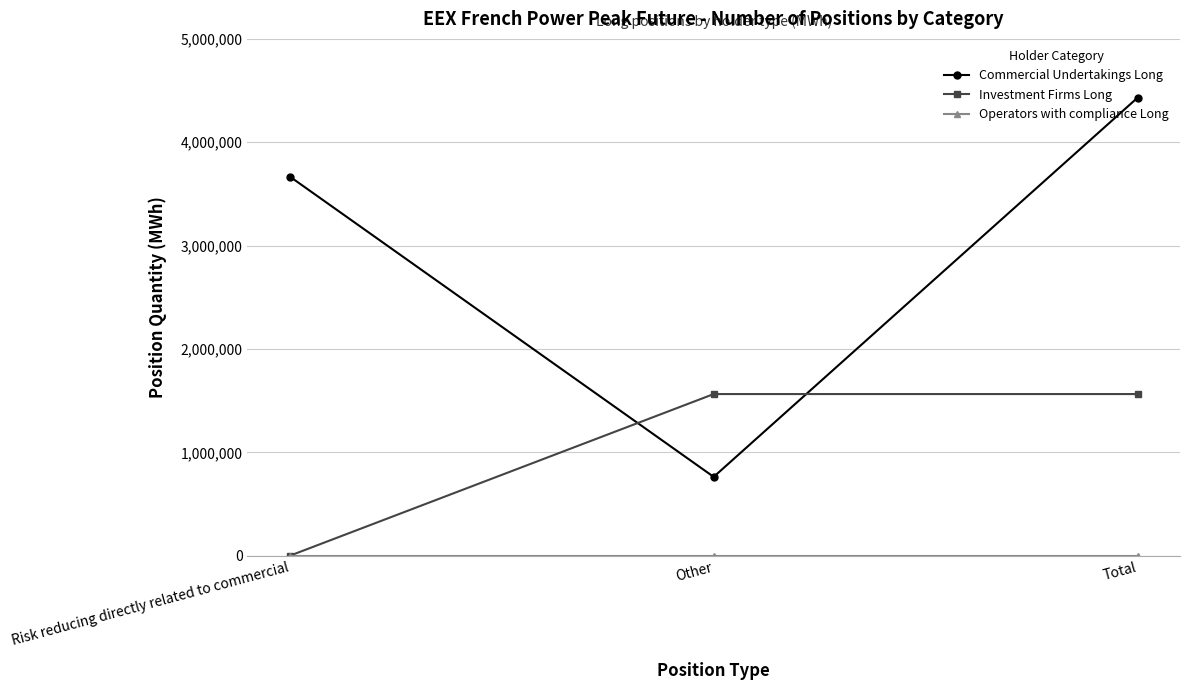

Which series has the largest range (max minus min)?

Commercial Undertakings Long